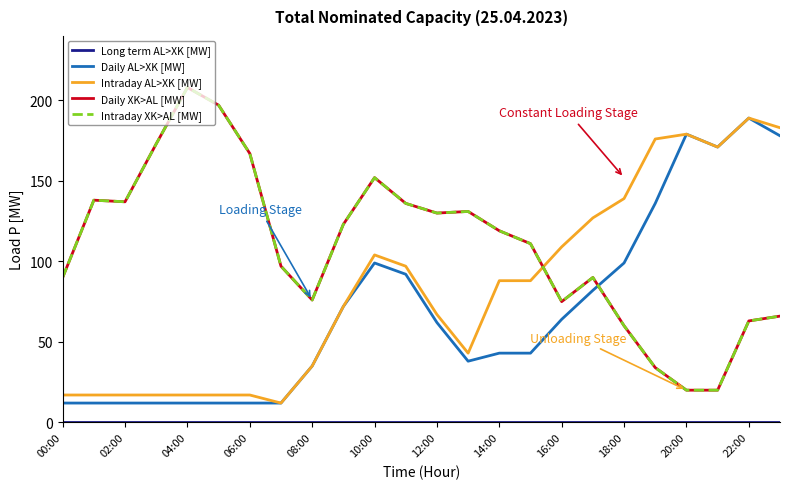

What is the greatest value displayed?

208